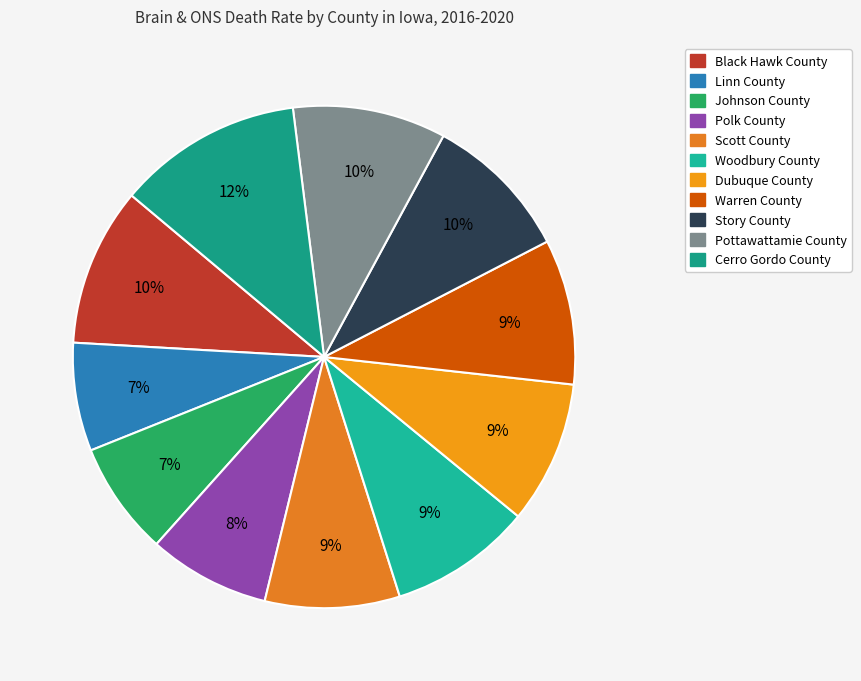

To the nearest percent, what percentage of the pie is Johnson County?

7%